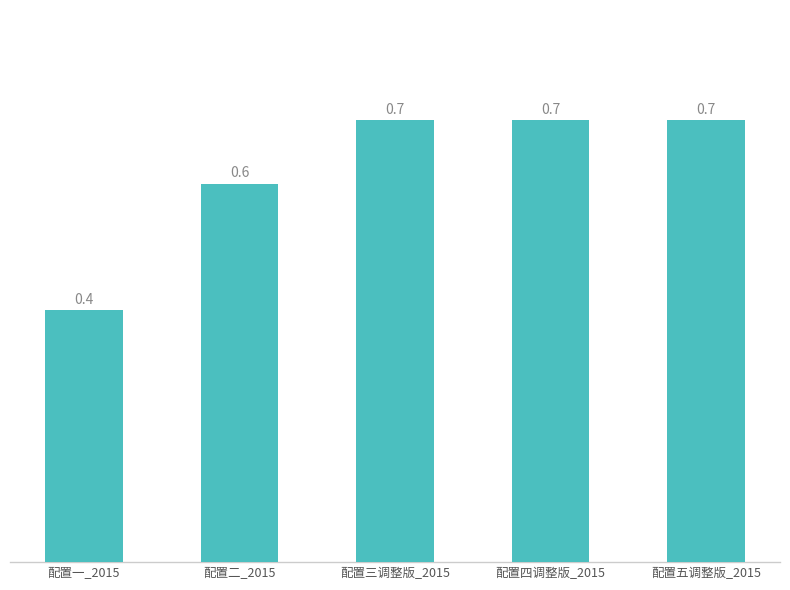

How many values are between 0 and 1?

5